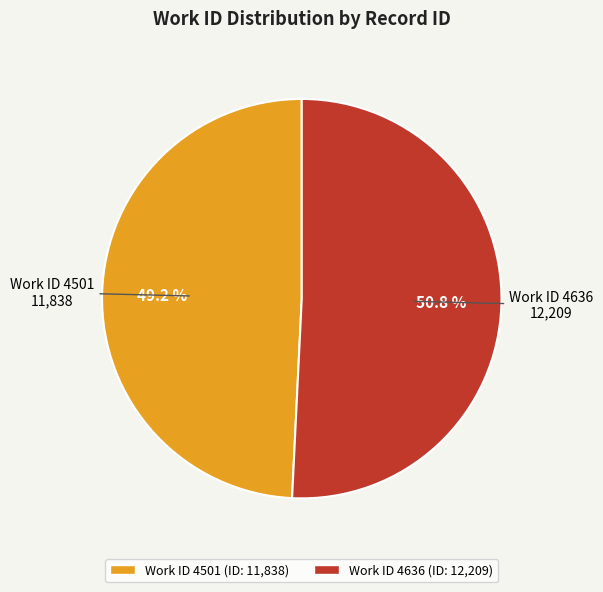

Does any single category account for the majority?

Yes